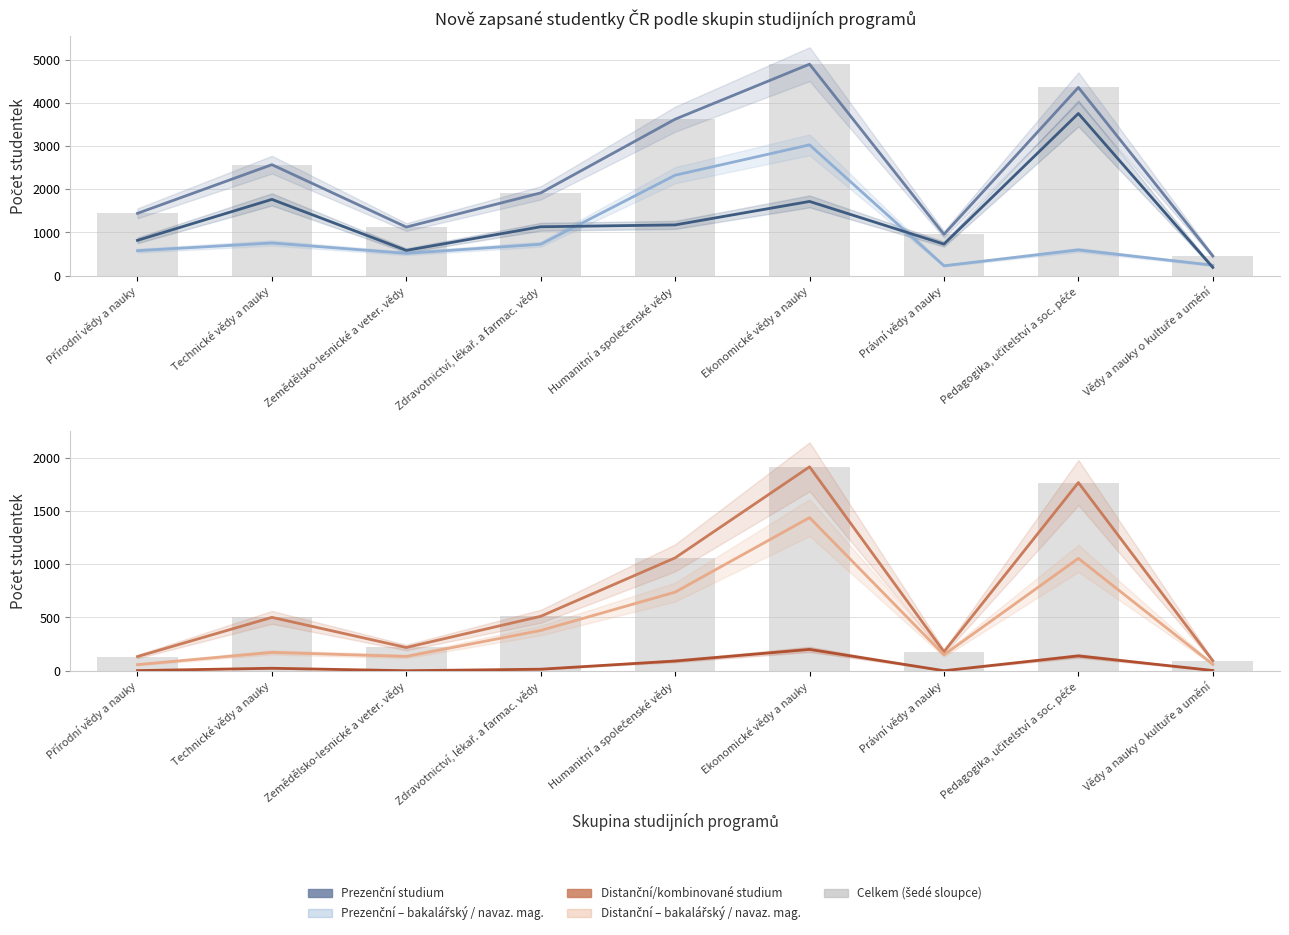

Where is Distanční/komb. bakalářský (VŠ) nearest to the value 747?

Humanitní a společenské vědy